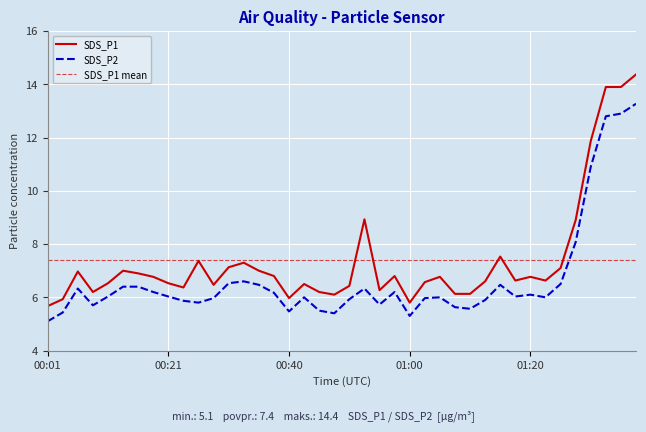

Is the value of SDS_P2 at 00:35 greater than the value of SDS_P1 at 01:02?

No